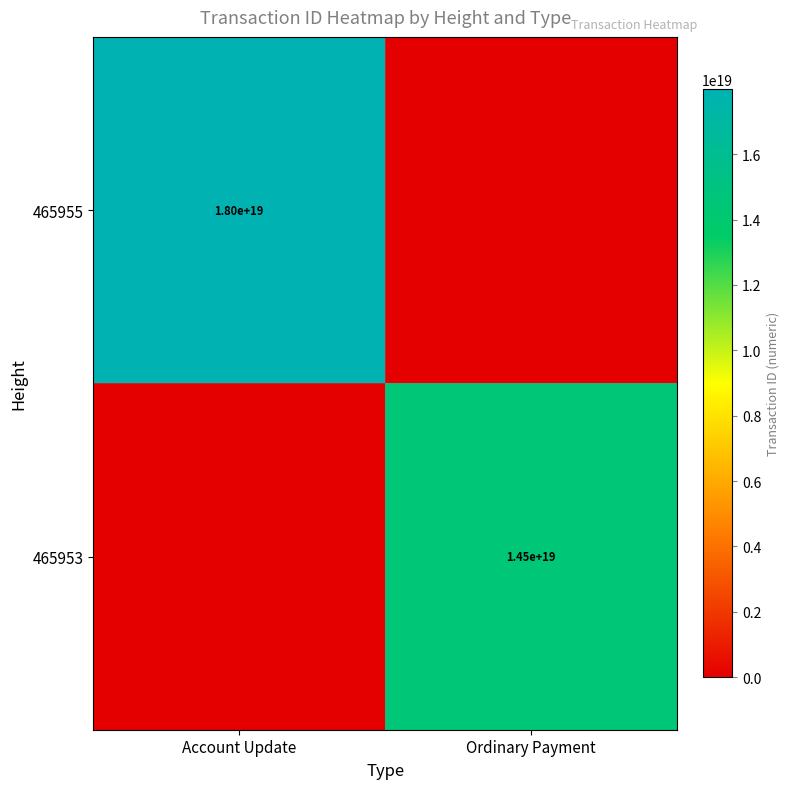

Is the value of 465955 at Account Update greater than the value of 465953 at Ordinary Payment?

Yes